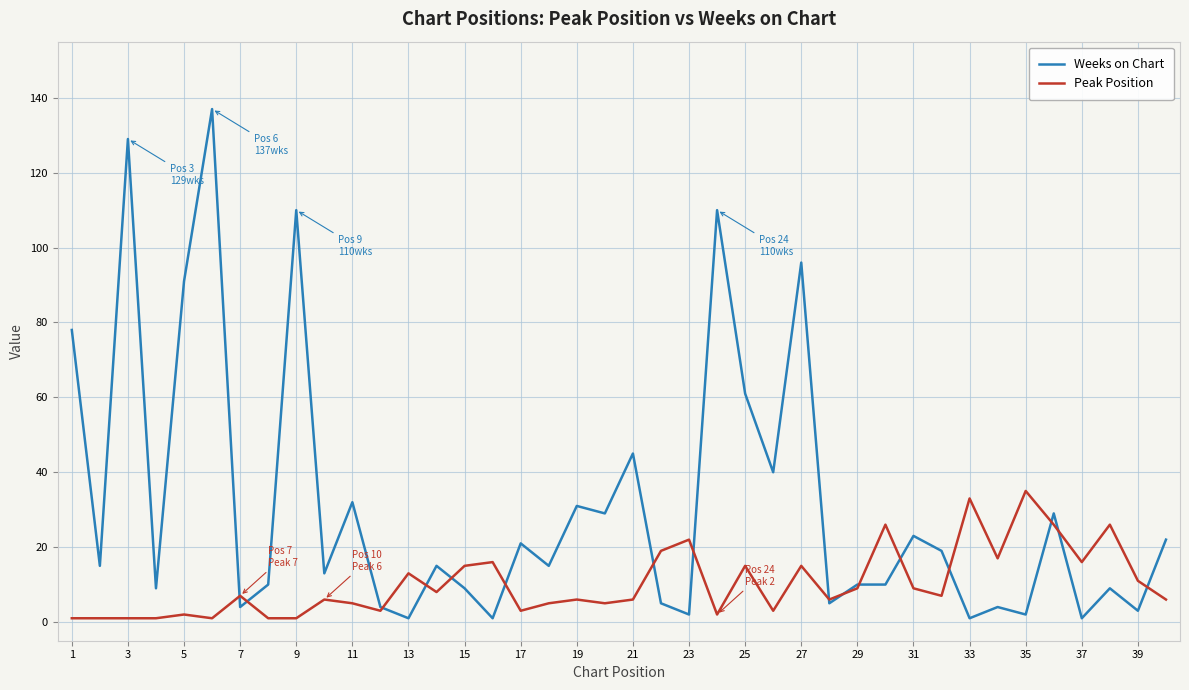

List the series in order of their overall mean, lowest first.

Peak Position, Weeks on Chart